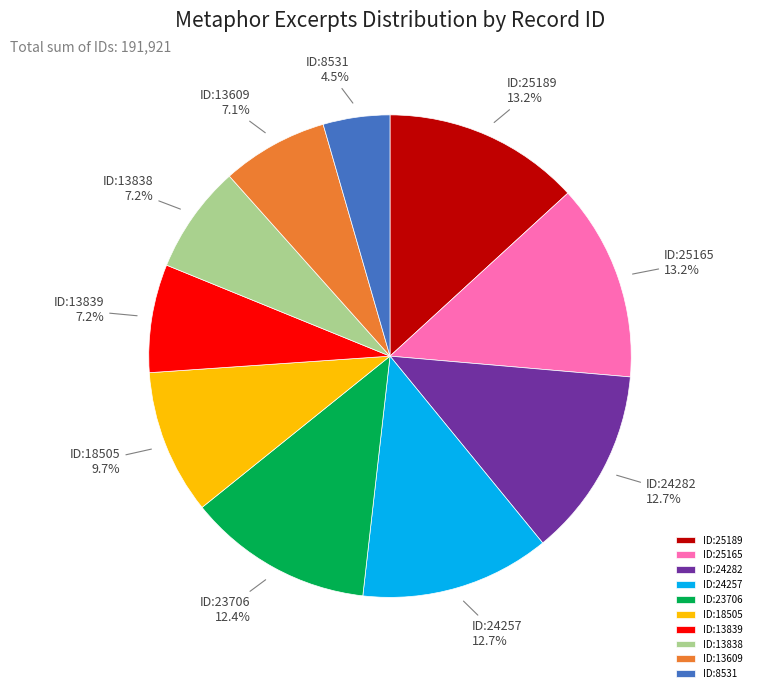

Do ID:18505 and ID:13839 together represent more than half of the pie?

No